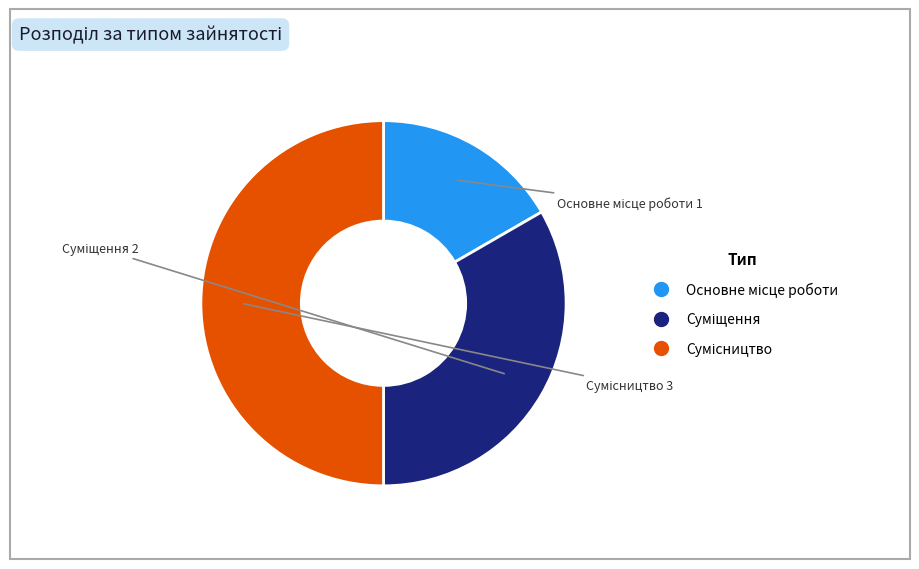

Approximately how many times larger is the value at Суміщення compared to Основне місце роботи?

2.0